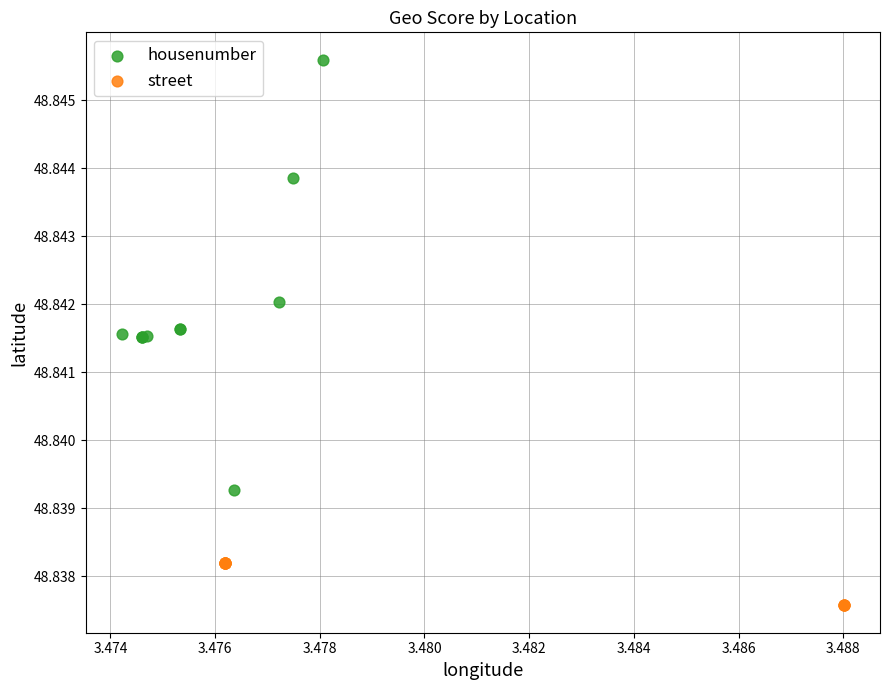

Which series reaches the maximum Y coordinate?

housenumber